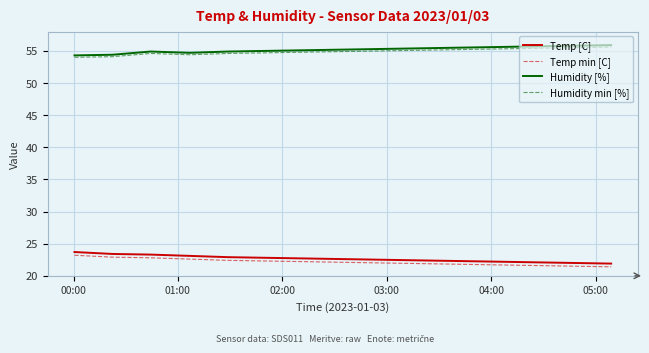

What is the difference between the maximum and second lowest values in the Humidity min [%] series?

1.5